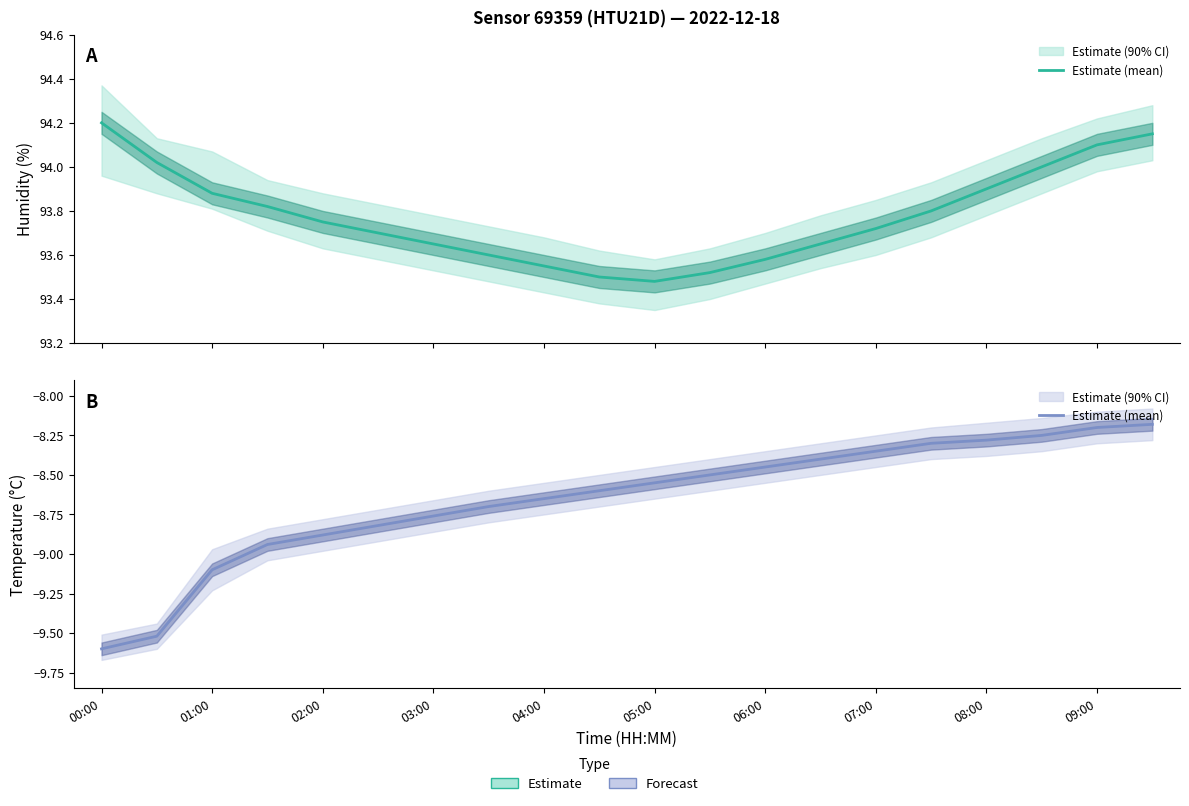

At which category does the chart reach its peak across all series?

19